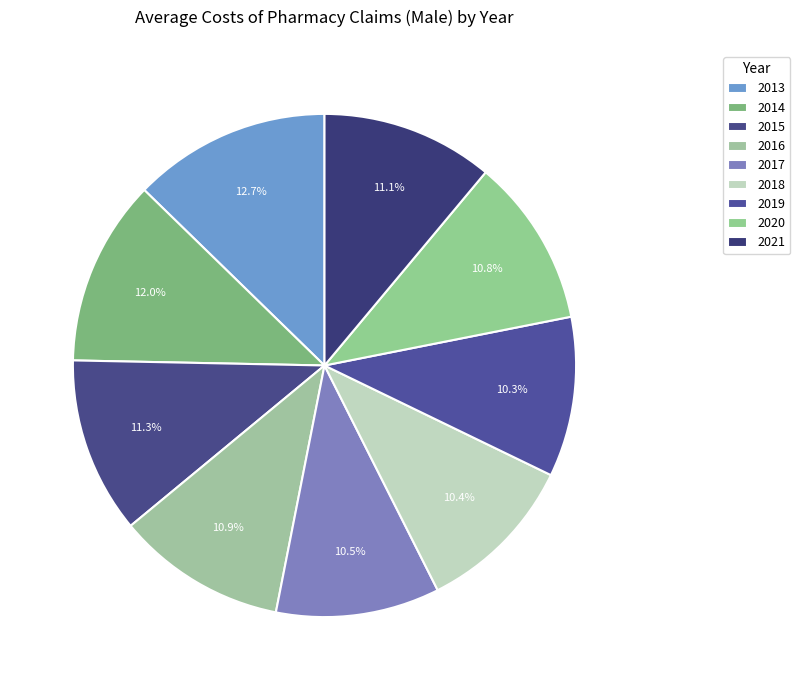

Count the number of slices in the pie.

9